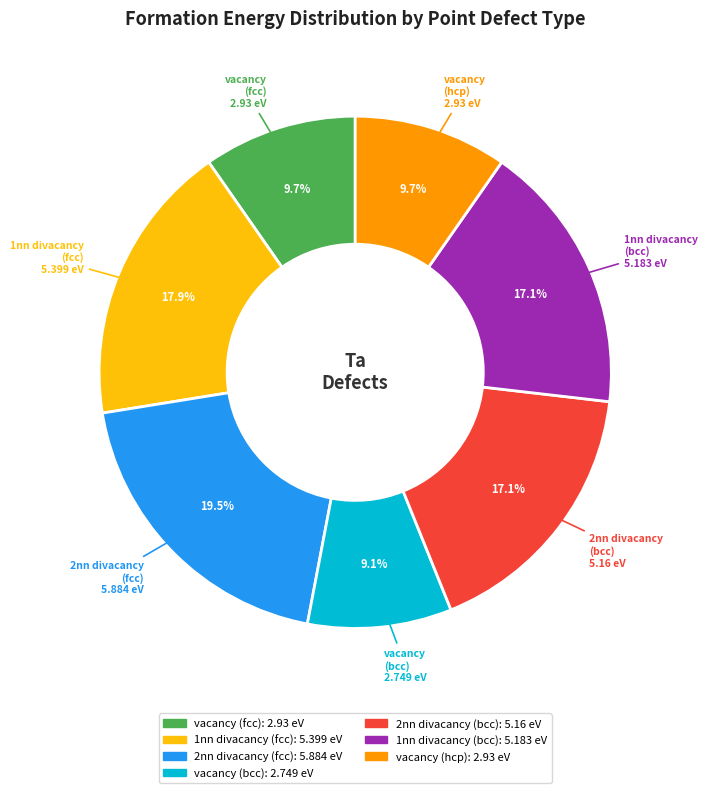

Combined, what portion of the pie is vacancy (fcc) and vacancy (hcp)?

19.4%